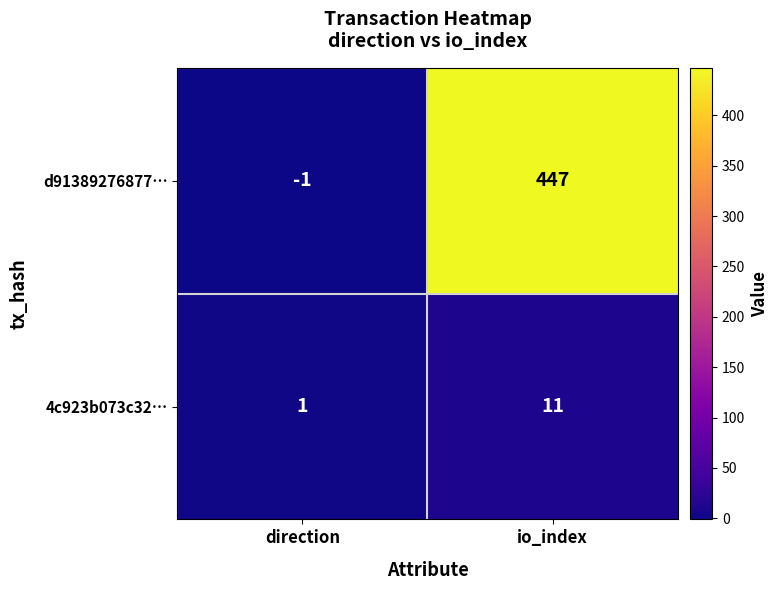

Count the number of categories in the chart.

2